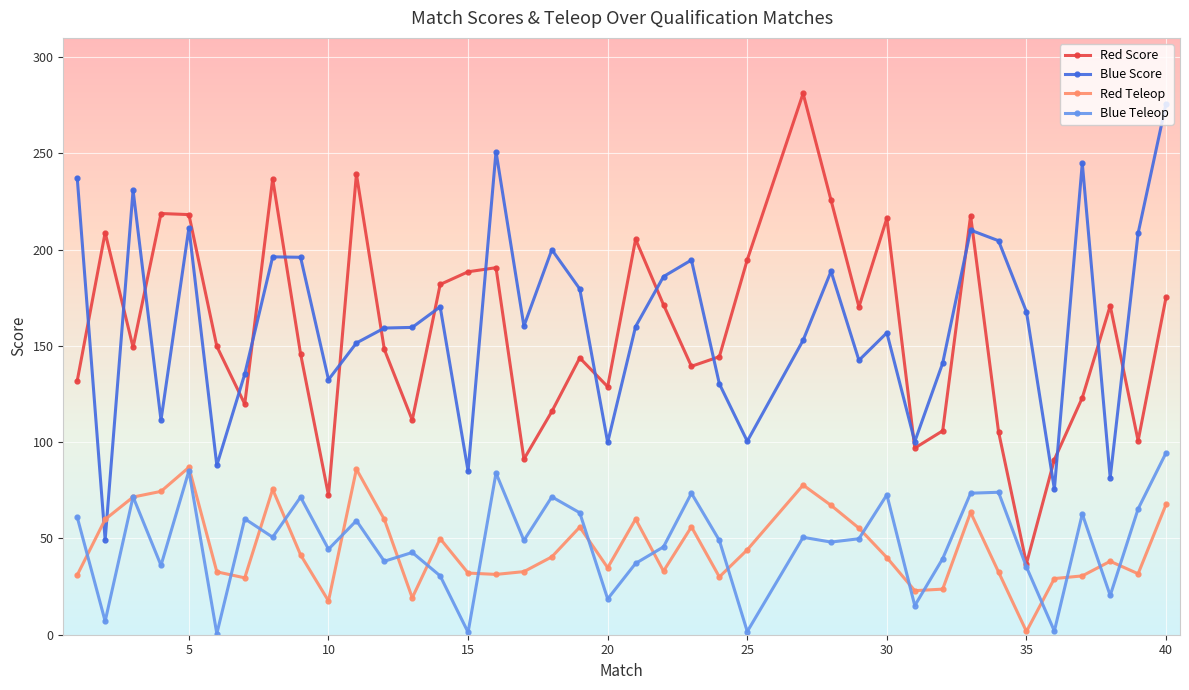

Which series has the largest total across all categories?

Blue Score